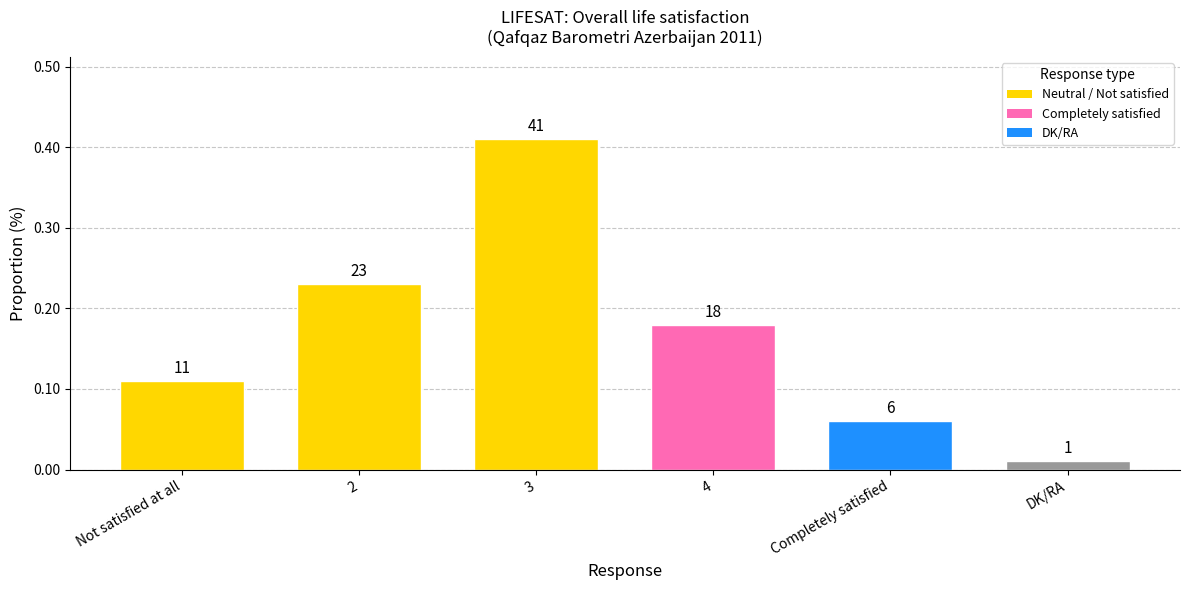

List the labels in order of value, largest first.

3, 2, 4, Not satisfied at all, Completely satisfied, DK/RA